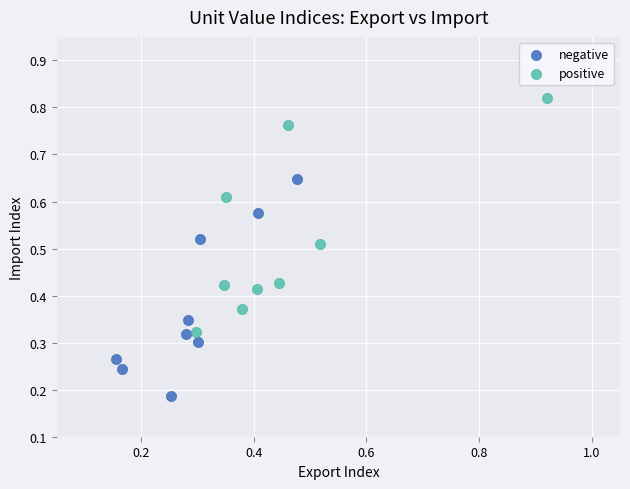

Which series reaches the minimum Y coordinate?

negative